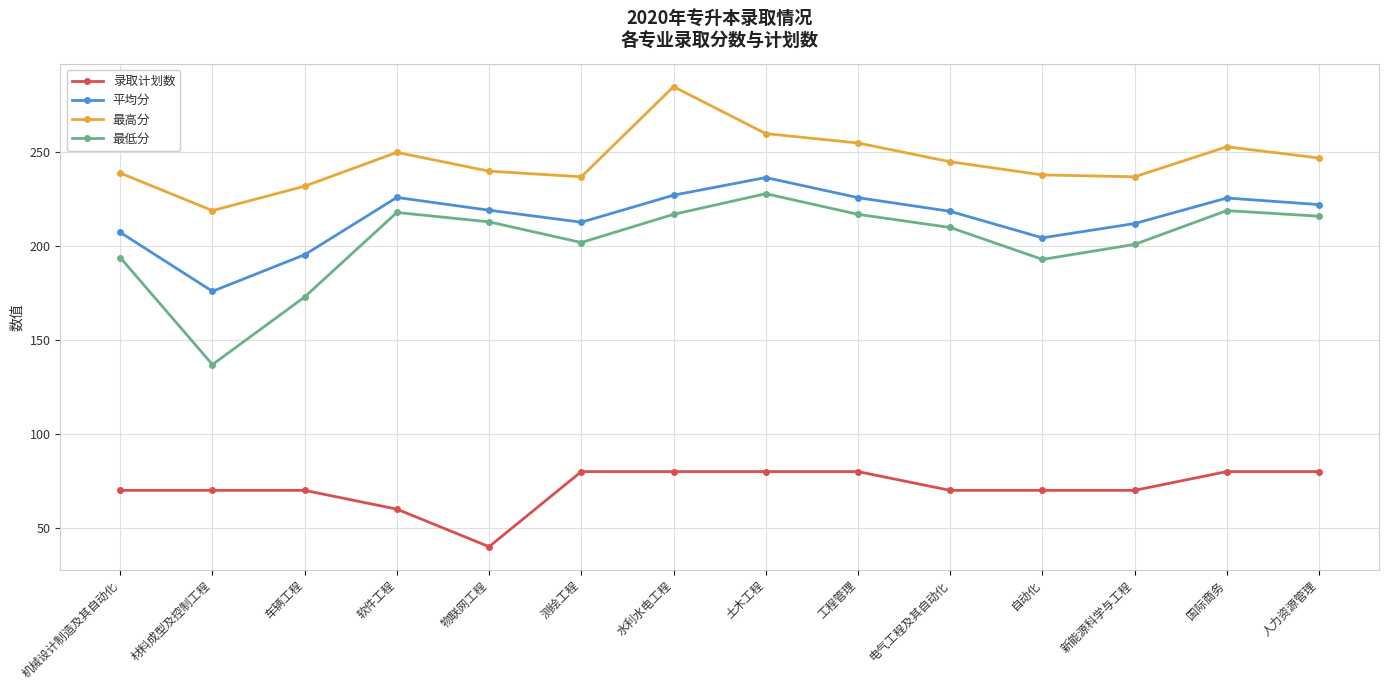

True or false: 最高分 and 平均分 cross at least once.

False